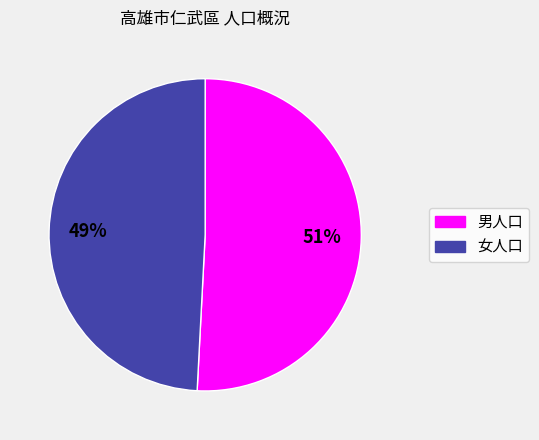

What is the smallest slice in the pie chart?

女人口